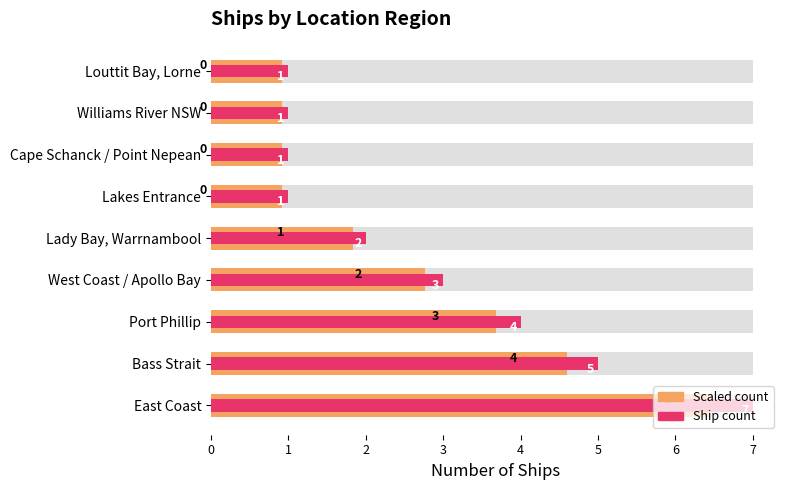

What is the total value across all series at West Coast / Apollo Bay?

5.8